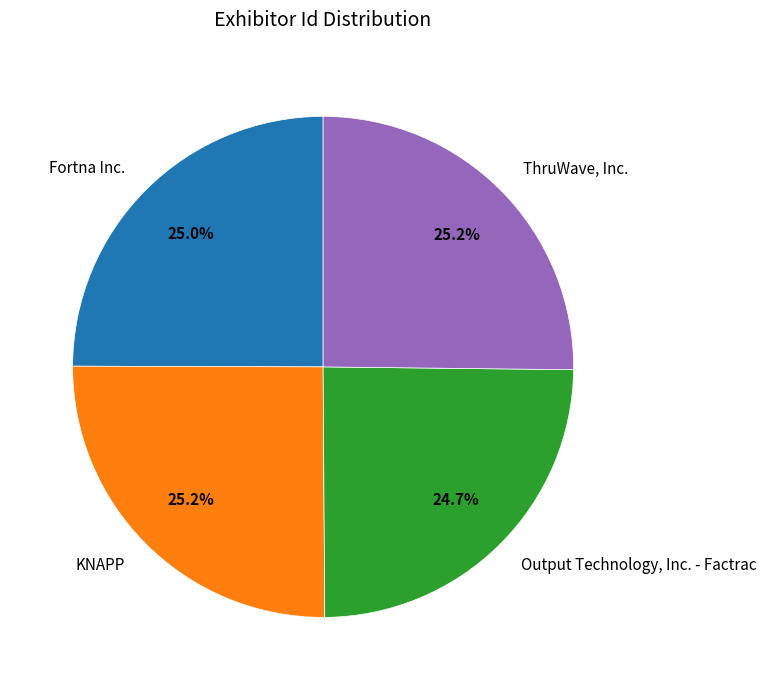

Is it true that KNAPP is 25% of the pie?

True